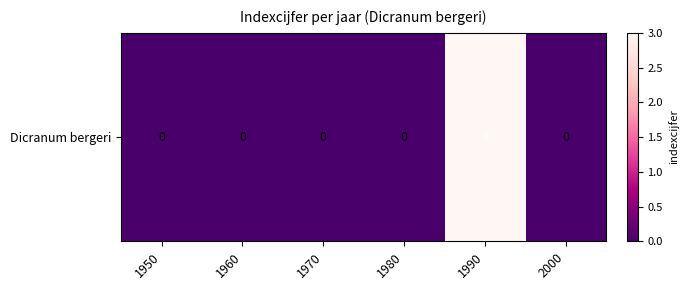

Count the number of values greater than 0.

1